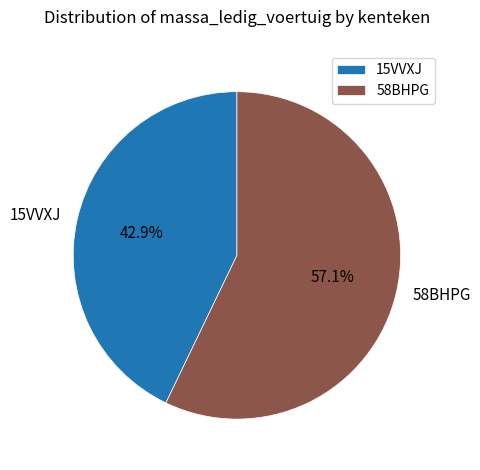

What percentage is the 15VVXJ slice, to the nearest percent?

43%